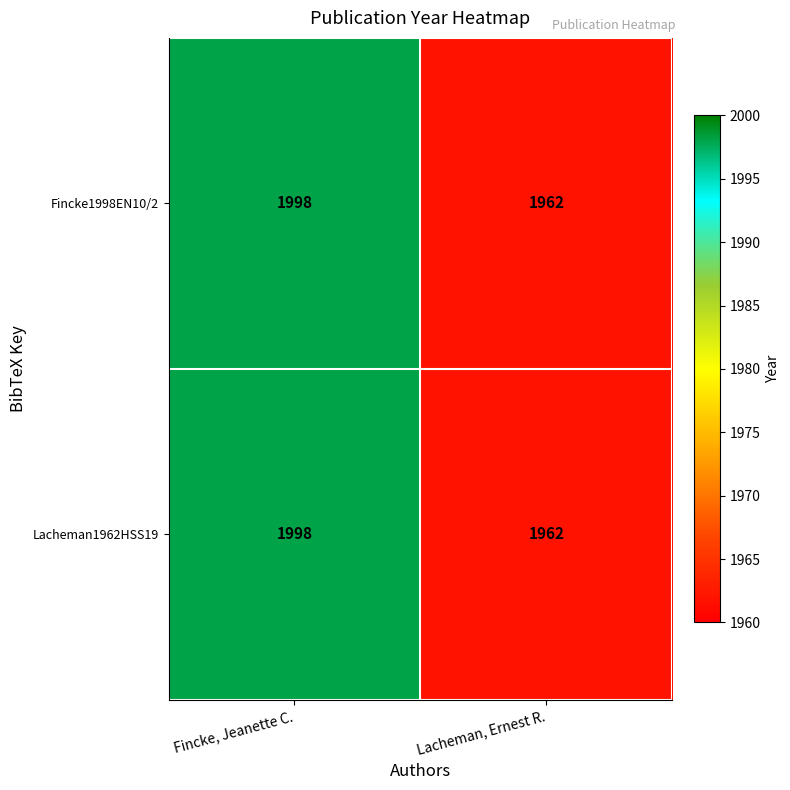

The value of Lacheman1962HSS19 at Lacheman, Ernest R. is 2613. True or false?

False